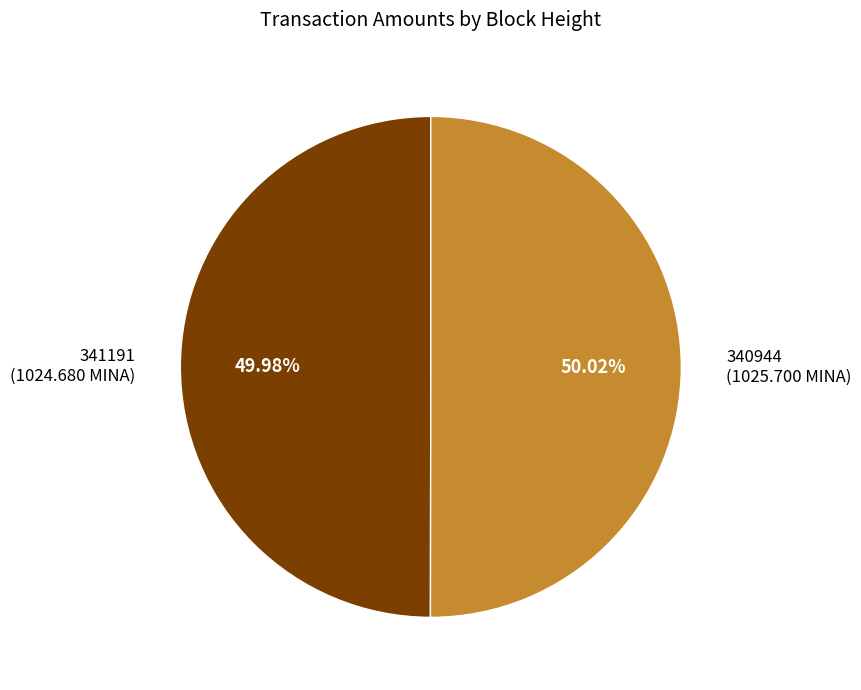

To the nearest percent, what is the average slice percentage?

50%